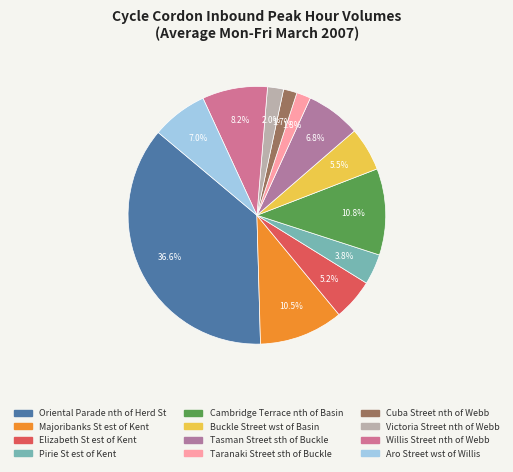

How many slices are in this pie chart?

12